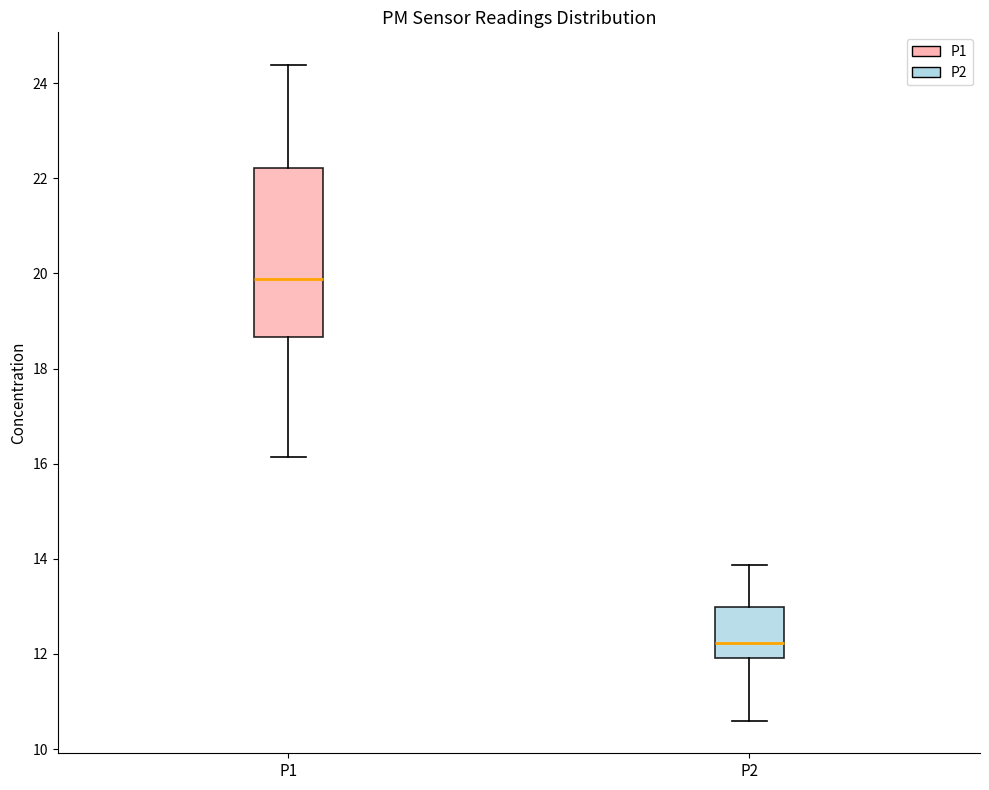

Which box's median line is the highest?

P1